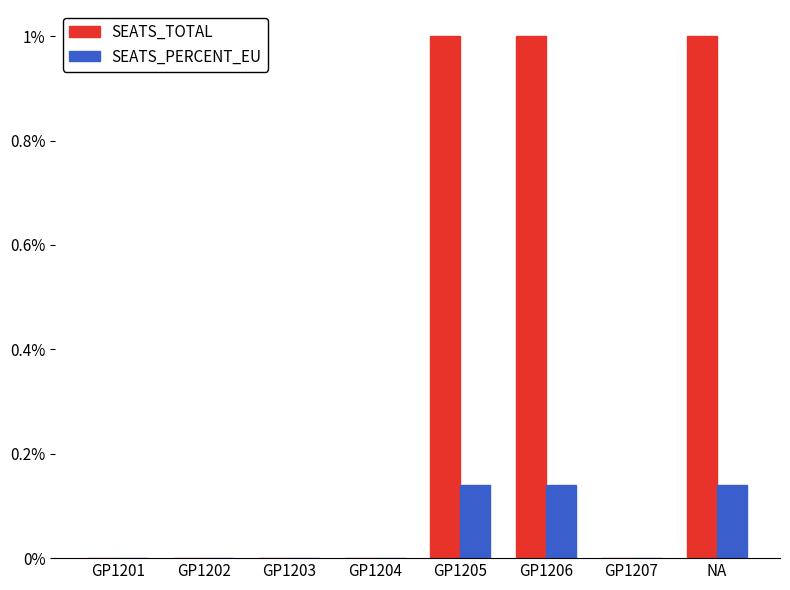

Is it true that SEATS_TOTAL equals 0.5 at GP1206?

False